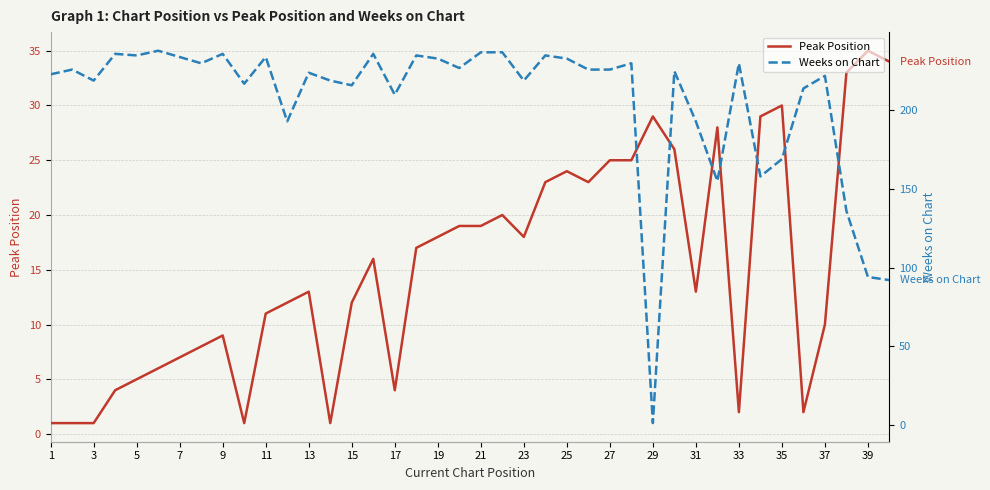

At how many categories does at least one series exceed 40?

39